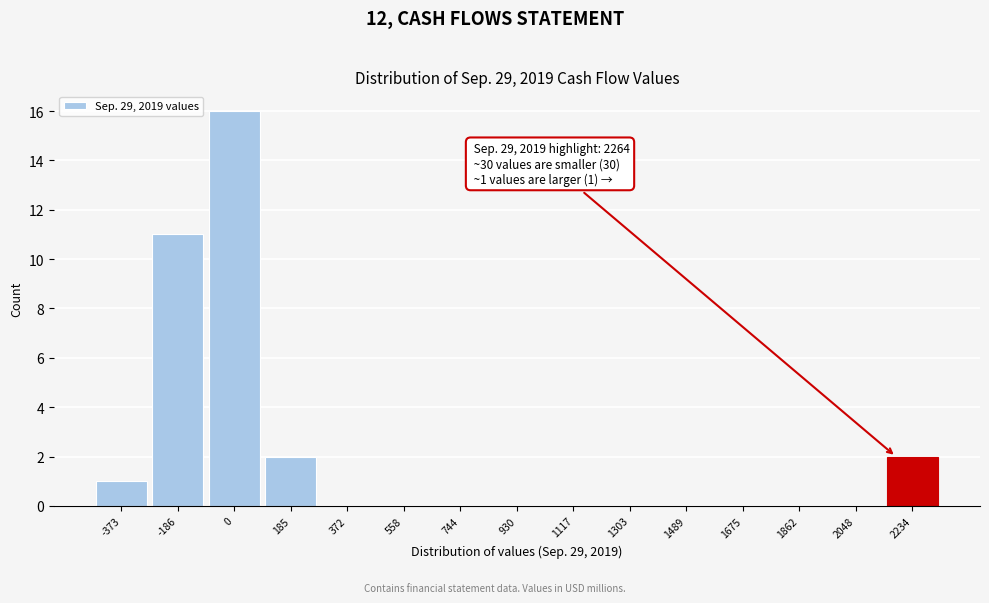

Reading right to left, transcribe all the data shown in this chart.

2234=2	2048=0	1862=0	1675=0	1489=0	1303=0	1117=0	930=0	744=0	558=0	372=0	185=2	0=16	-186=11	-373=1